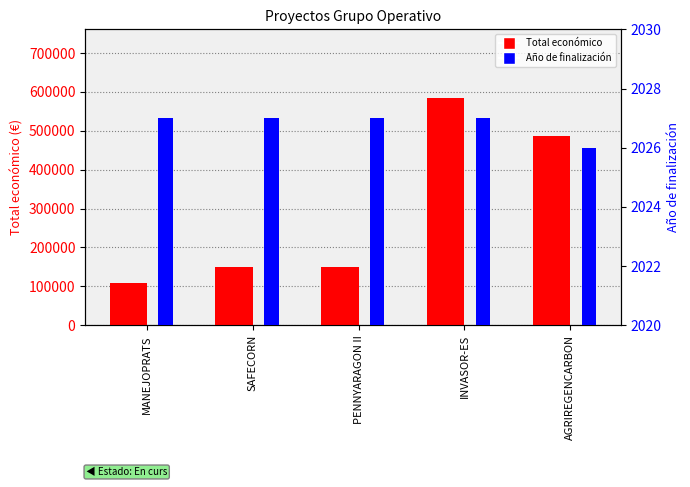

What is the approximate value of Total económico at SAFECORN?

150000